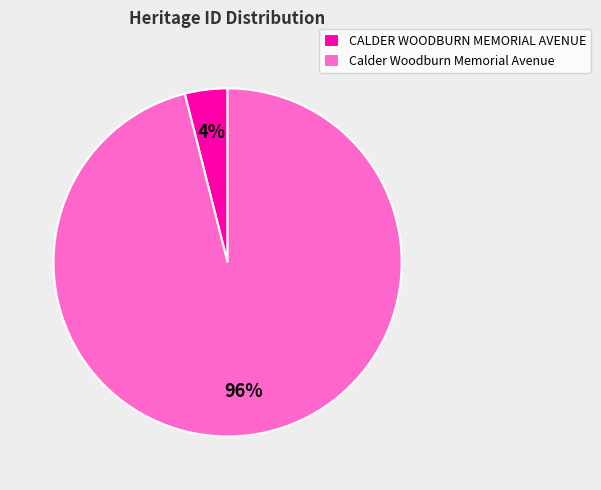

To the nearest percent, what portion does CALDER WOODBURN MEMORIAL AVENUE represent?

4%